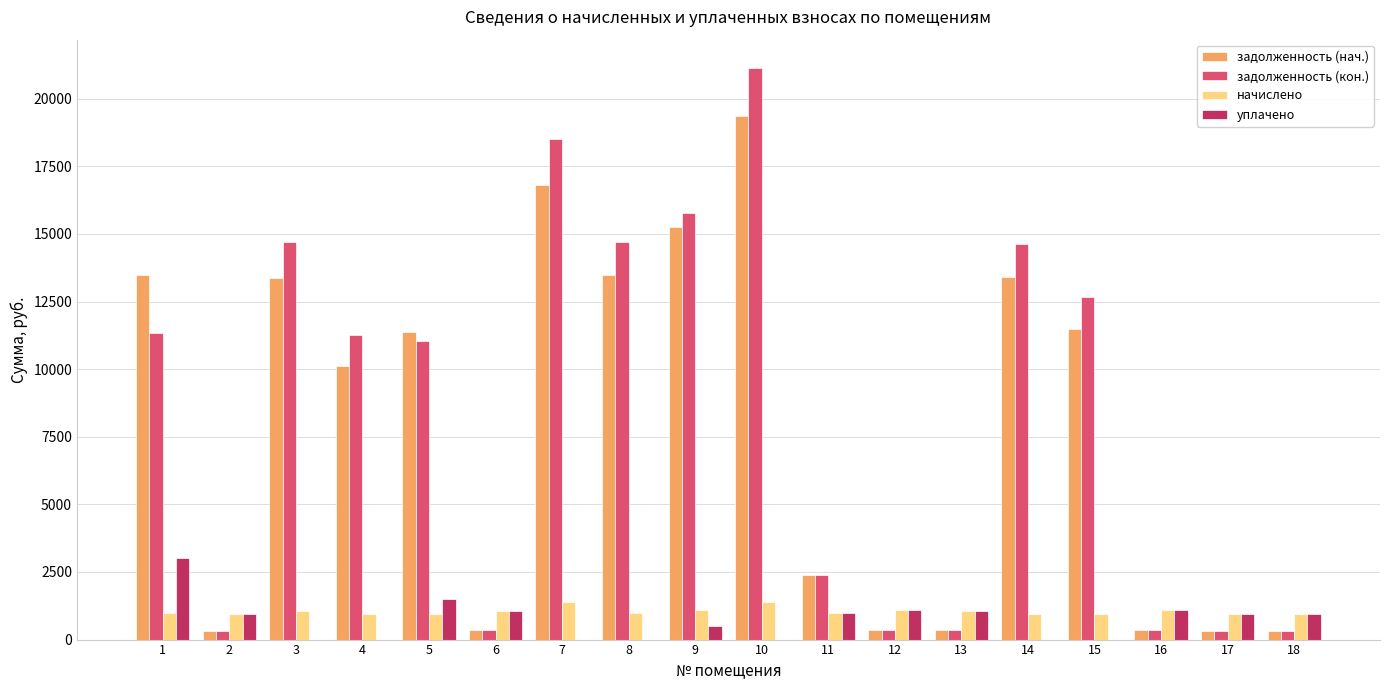

What is the sum of all задолженность (нач.) values?

142974.6